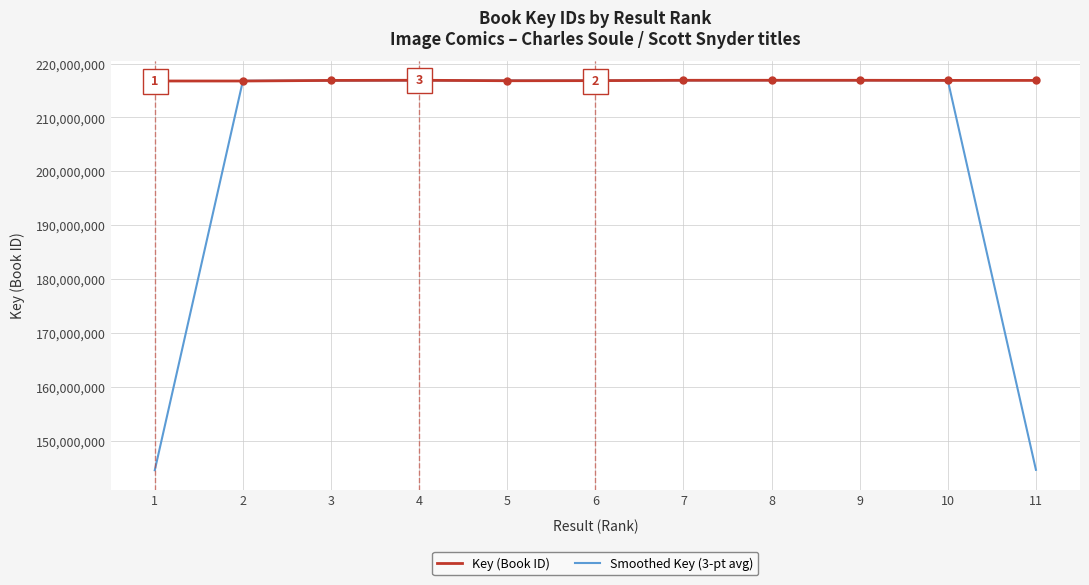

How many lines are shown in the chart?

2